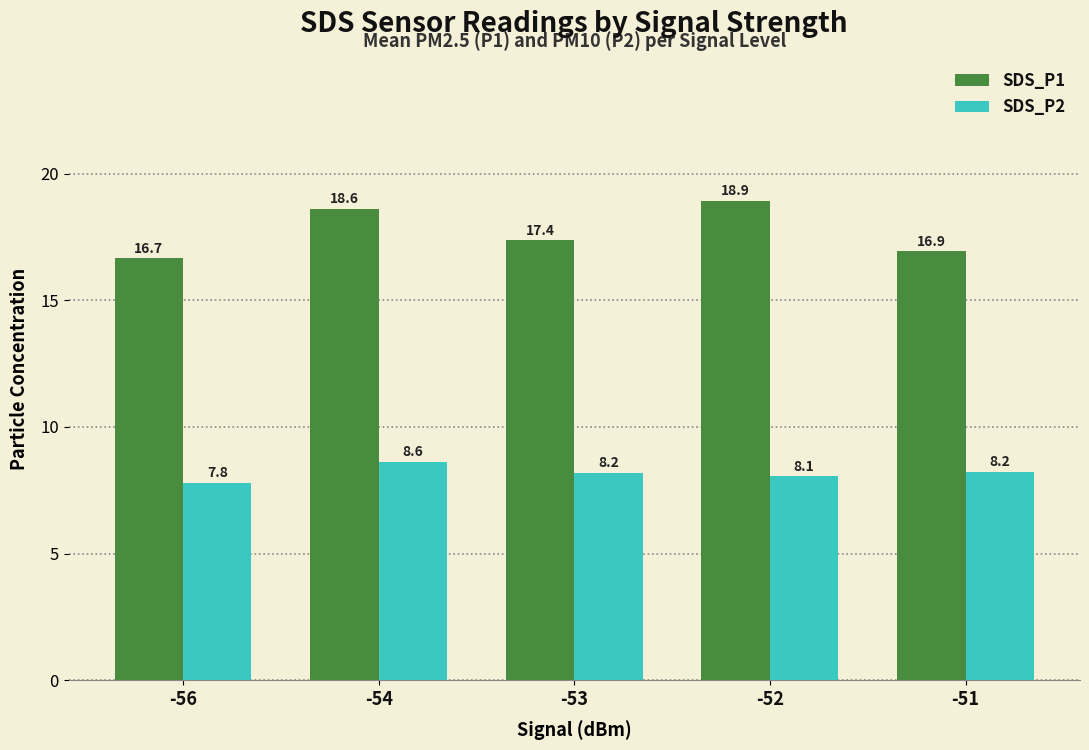

Which series has the largest total across all categories?

SDS_P1